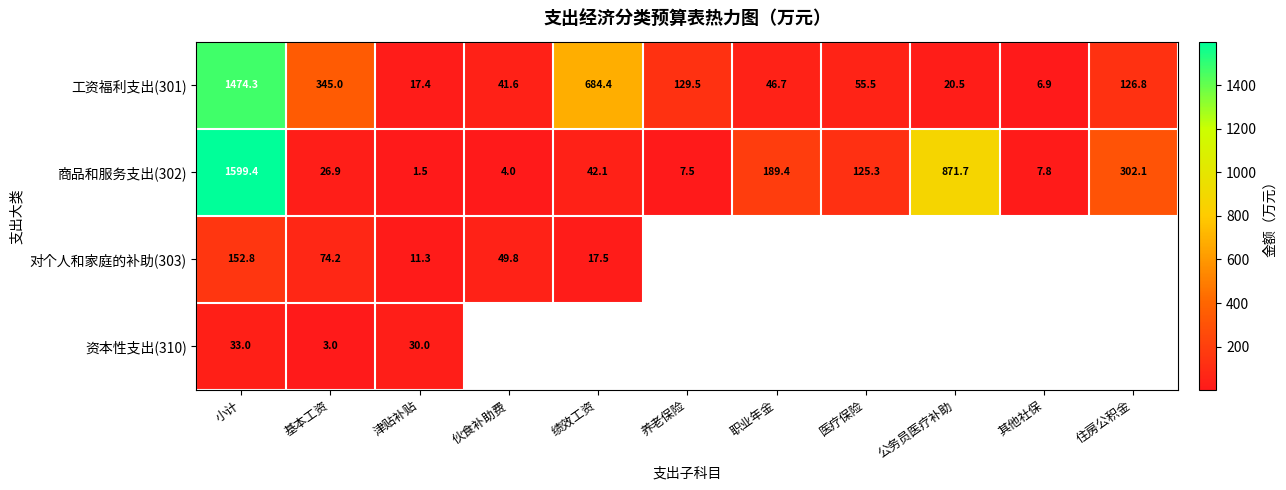

Where is 商品和服务支出(302) nearest to the value 800?

公务员医疗补助